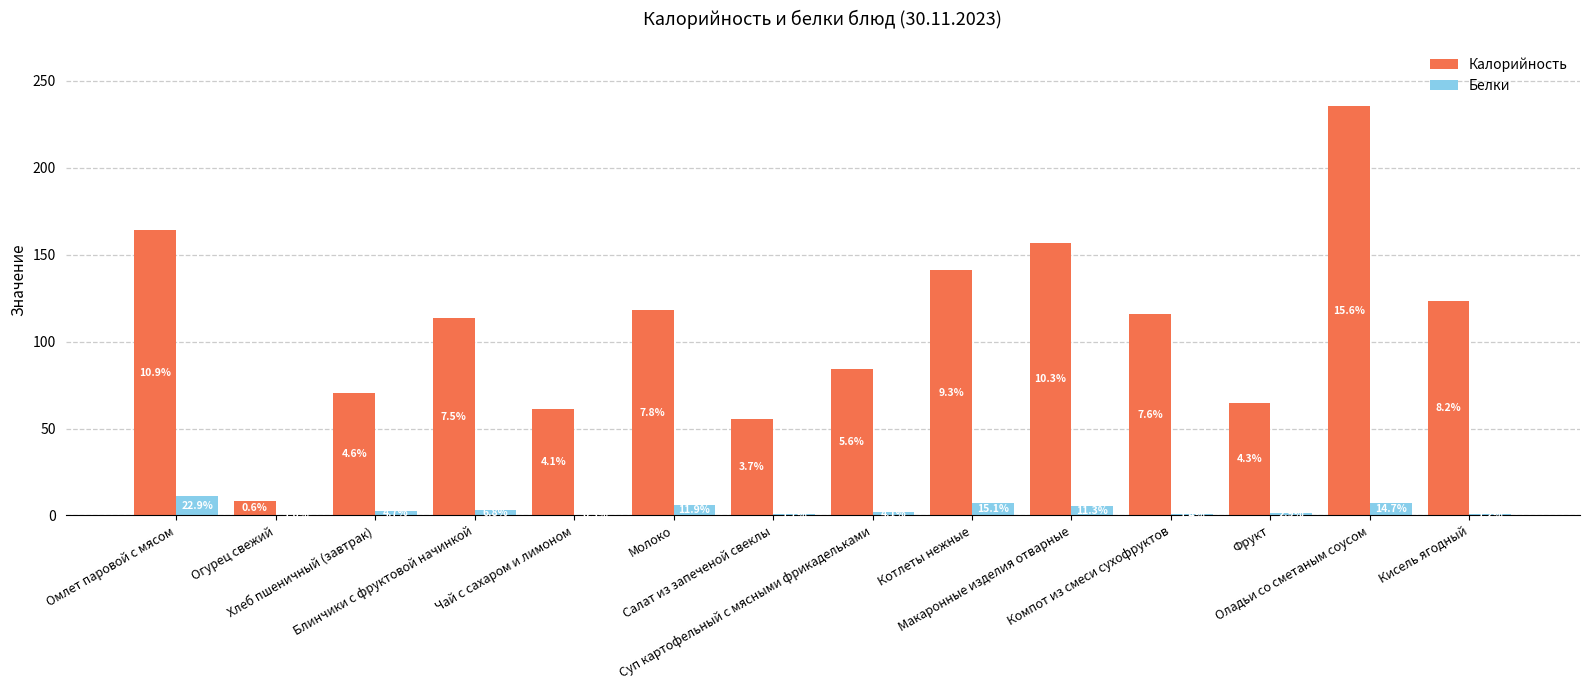

What are all the series names shown in the legend?

Калорийность, Белки